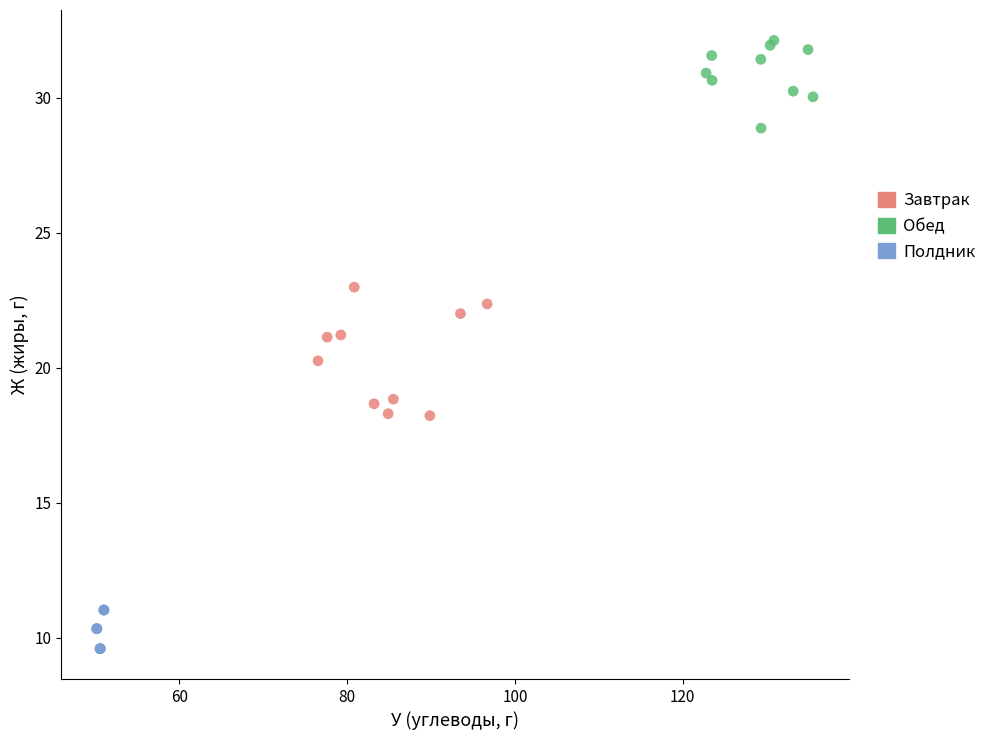

Which series reaches the minimum Y coordinate?

Полдник